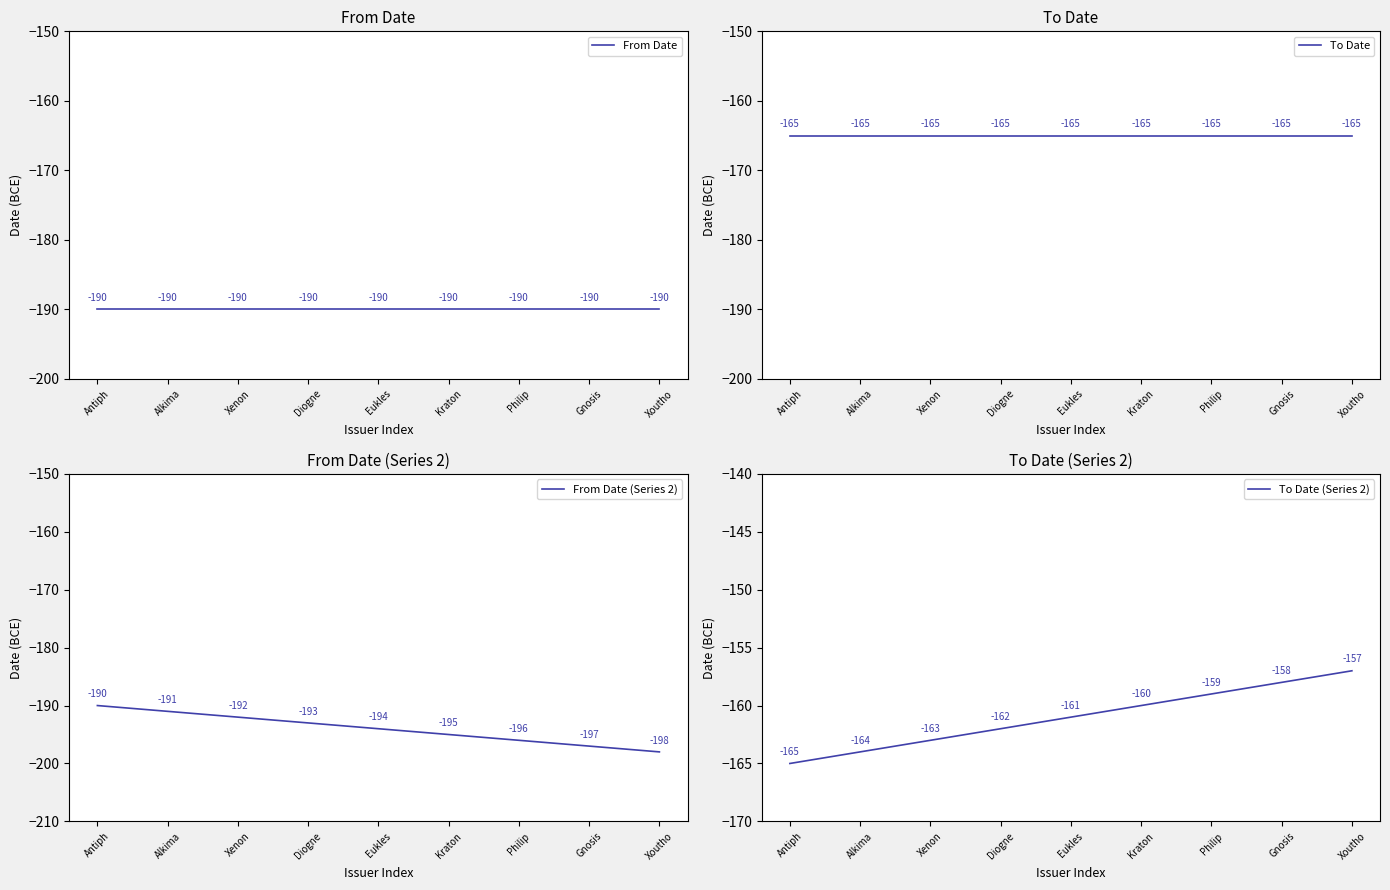

Where is From Date nearest to the value -190?

Antiph